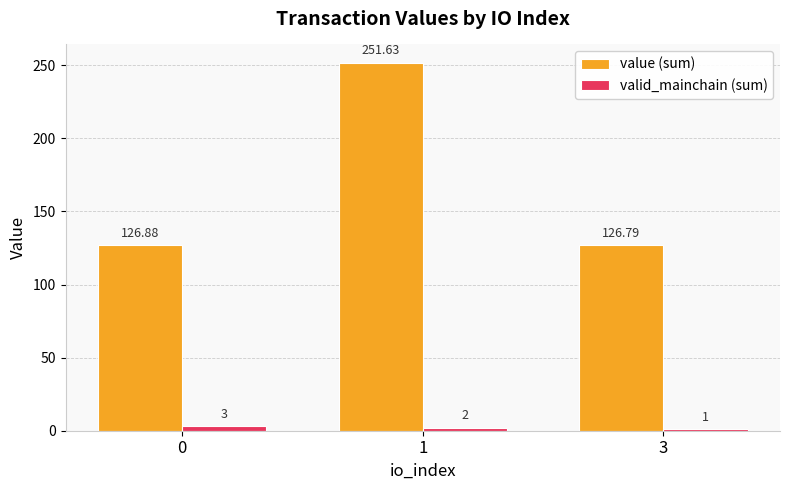

Reading right to left, list all the values displayed in this chart.

value (sum): 126.8	251.6	126.9
valid_mainchain (sum): 1.0	2.0	3.0